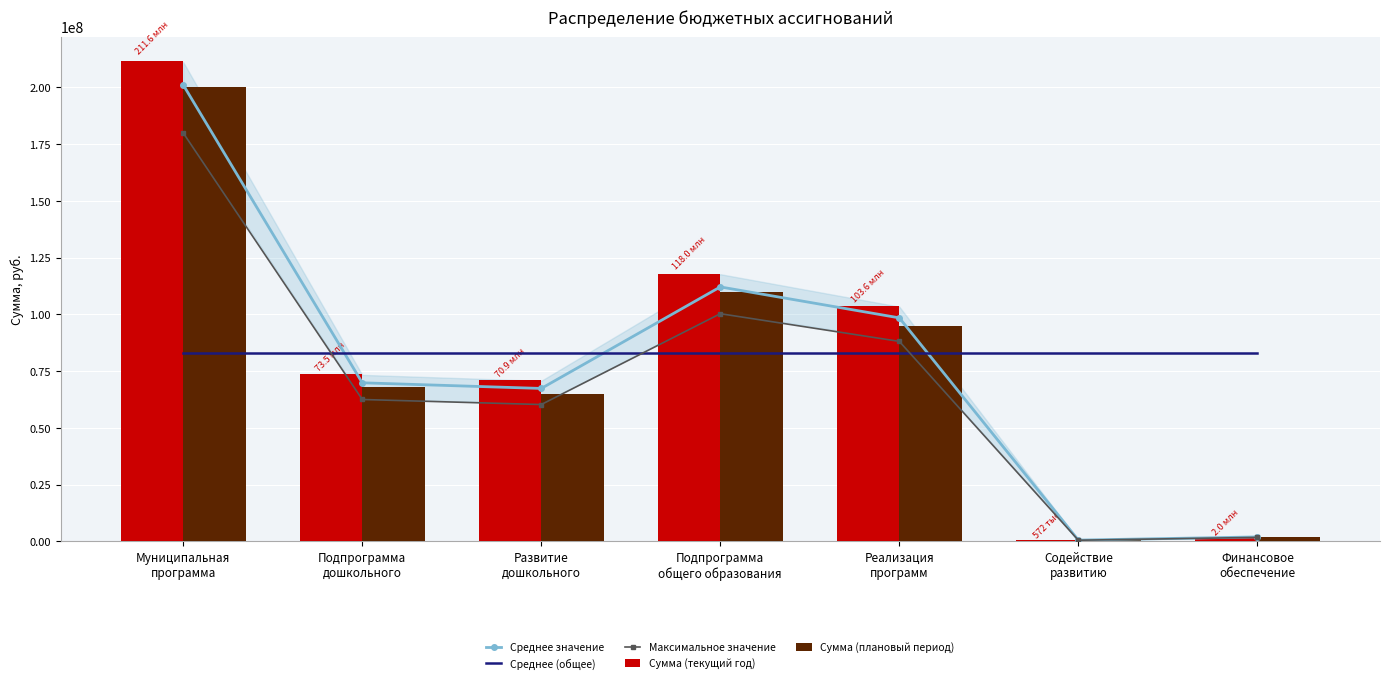

Is it true that Среднее значение equals 69823707.0 at Подпрограмма
дошкольного?

True